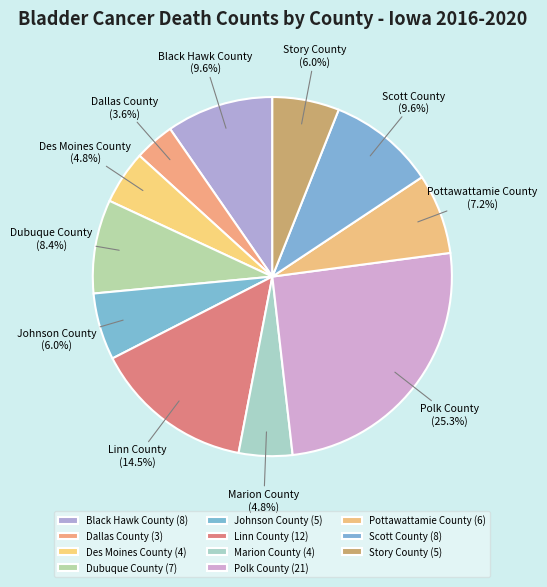

How many slices are in this pie chart?

11